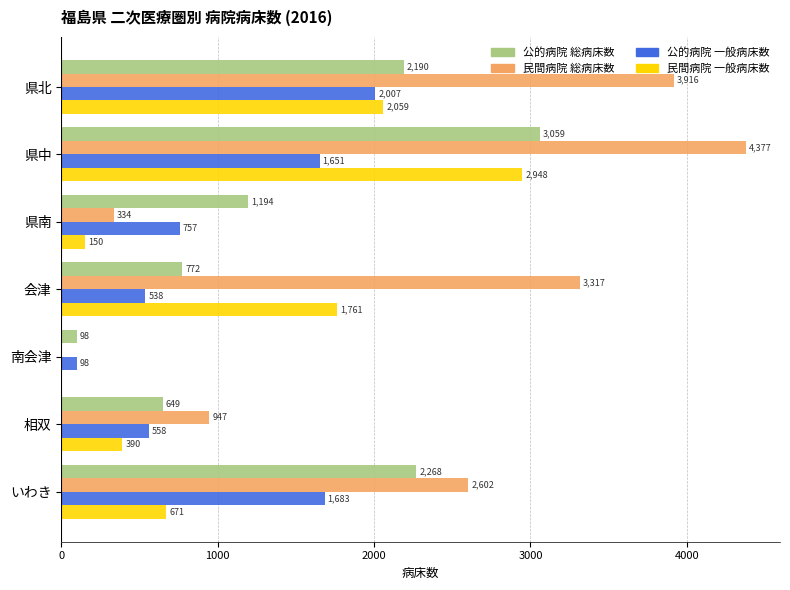

What is the sum of all 公的病院 一般病床数 values?

7292